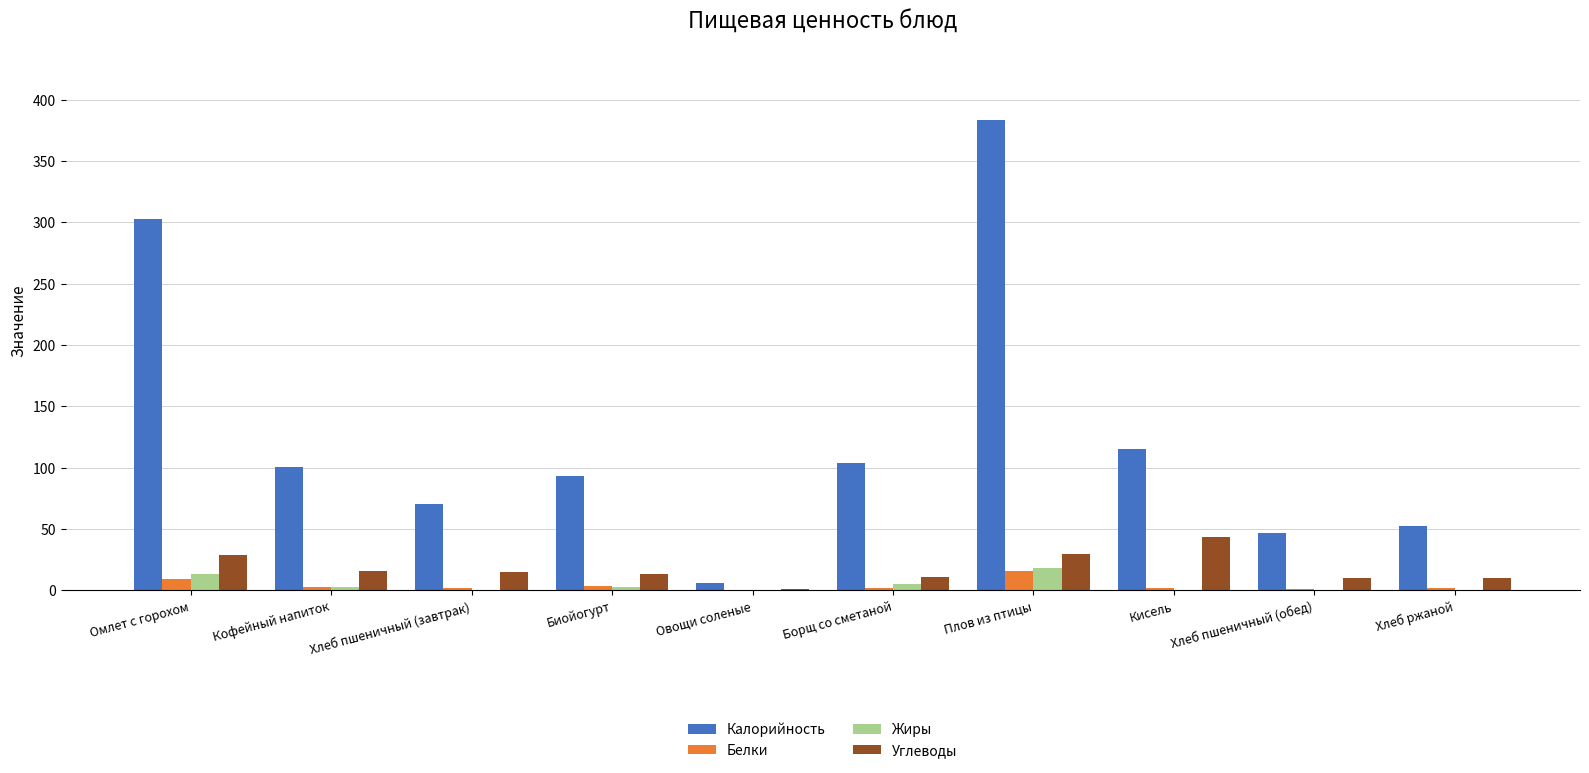

At which label does Углеводы reach its peak?

Кисель